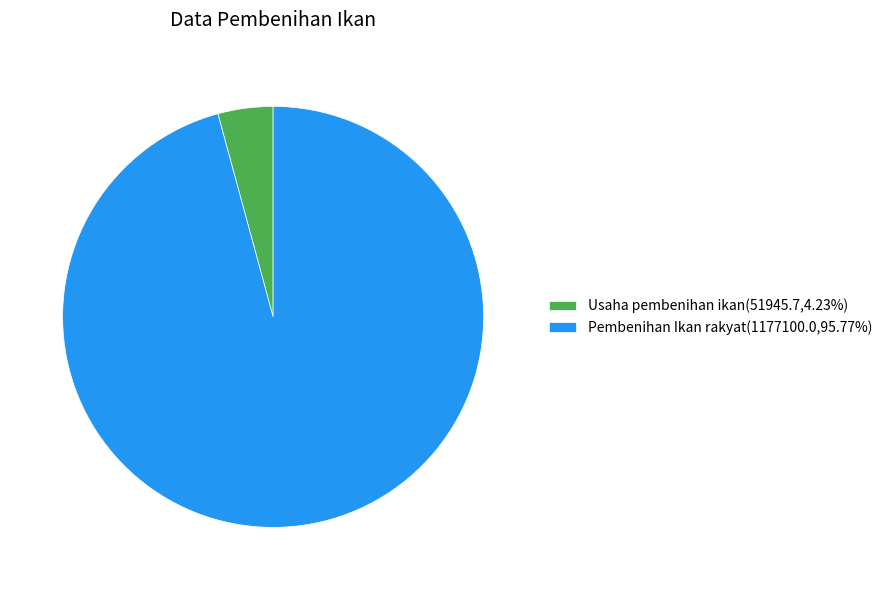

Does Pembenihan Ikan rakyat(1177100.0,95.77%) account for over 50% of the chart?

Yes